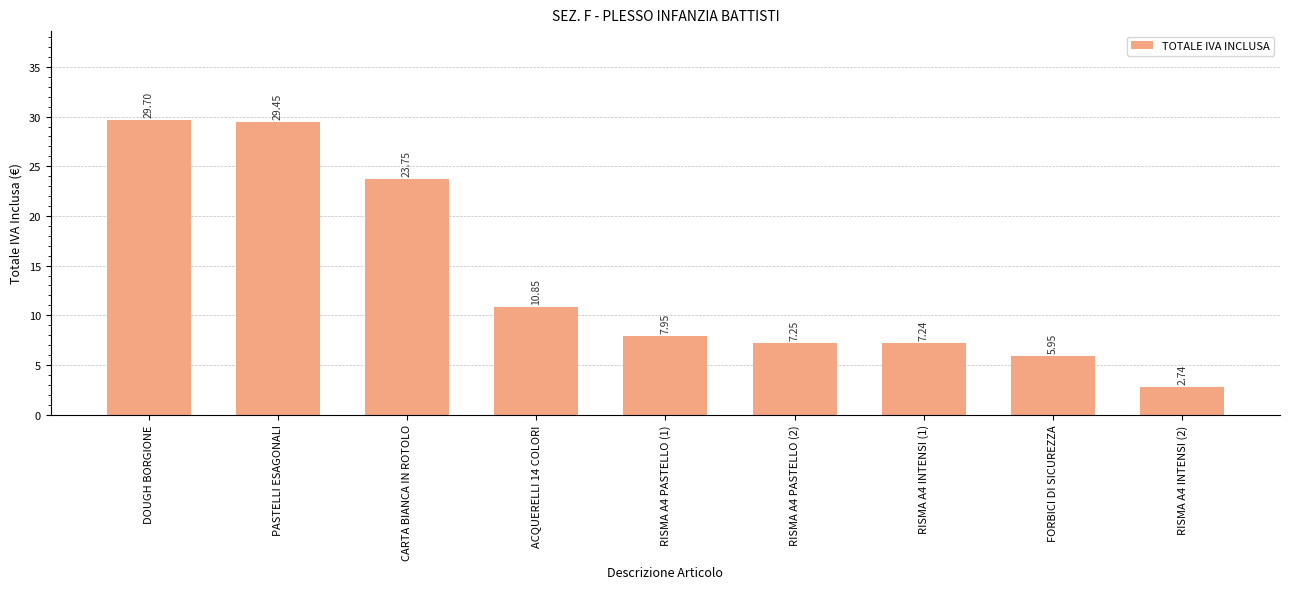

What is the label of the 9th bar from the right?

DOUGH BORGIONE